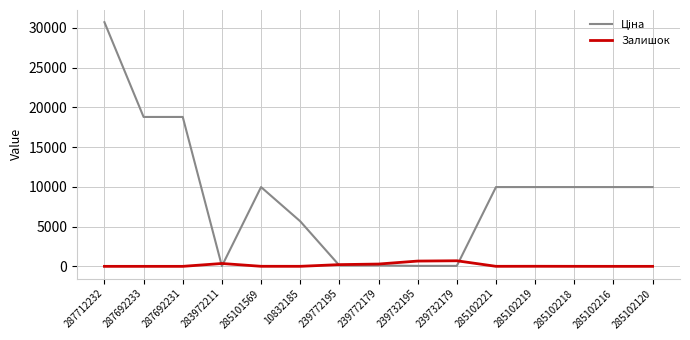

What is the difference between the maximum and minimum values in the Залишок series?

702.0